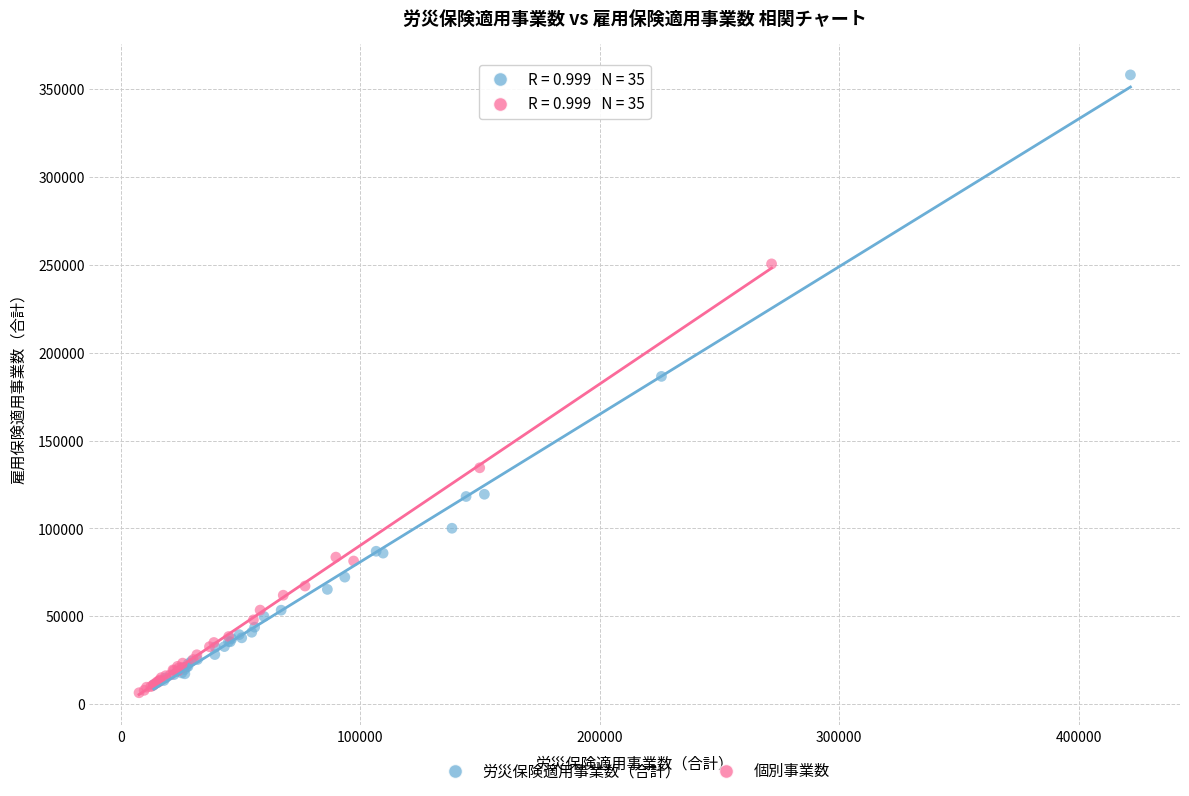

Which series has the widest spread of Y values?

労災保険適用事業数（合計）